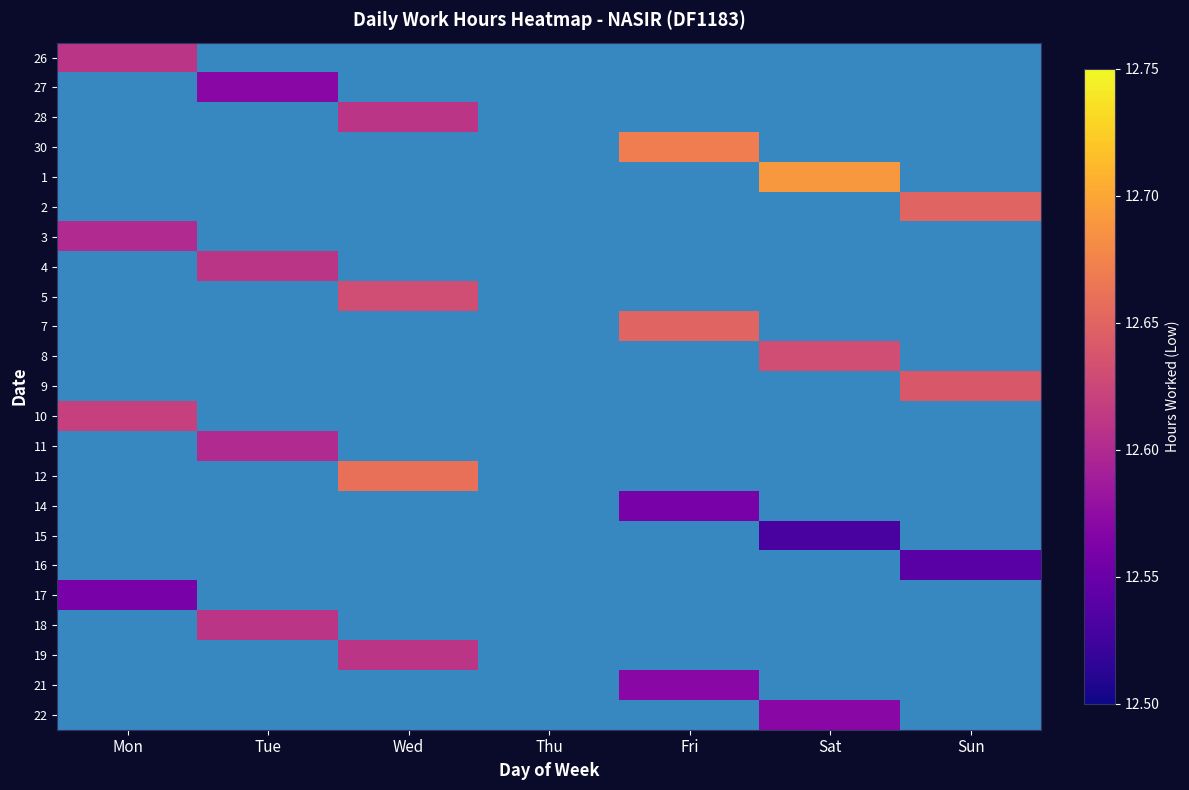

List the series in order of their overall mean, lowest first.

26, 27, 28, 30, 1, 2, 3, 4, 5, 7, 8, 9, 10, 11, 12, 14, 15, 16, 17, 18, 19, 21, 22